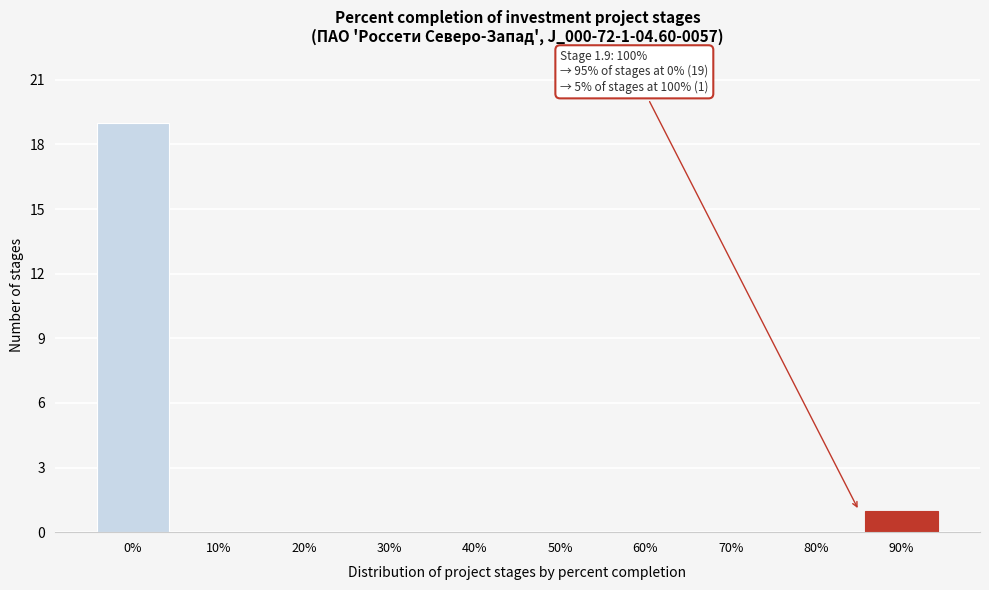

Reading left to right, extract all data points from this chart.

0%=19	10%=0	20%=0	30%=0	40%=0	50%=0	60%=0	70%=0	80%=0	90%=1